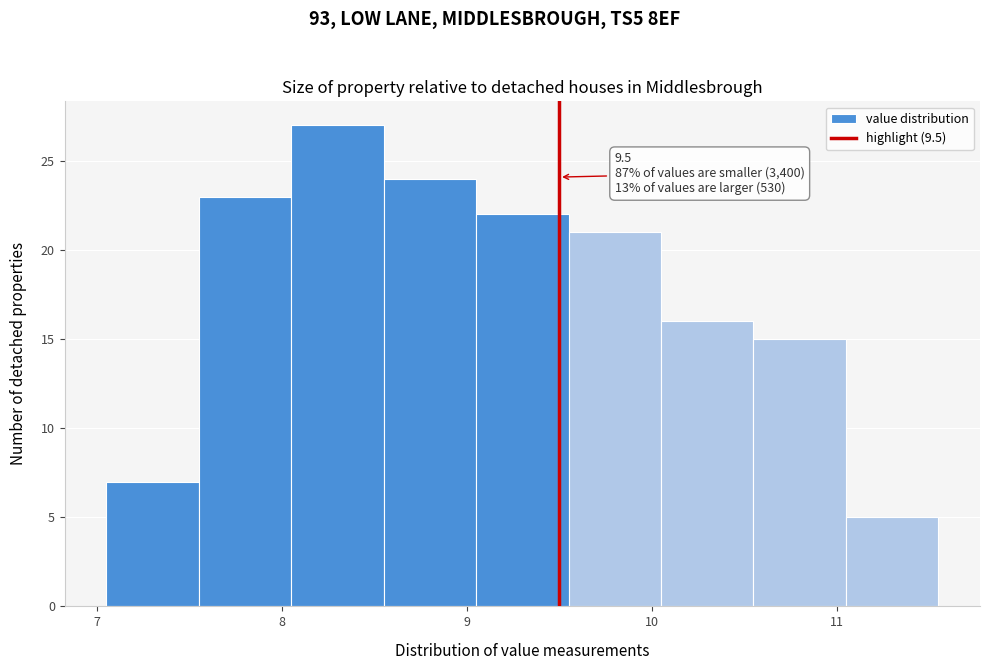

Over which range of the x-axis is the bar tallest?

8.05 to 8.55